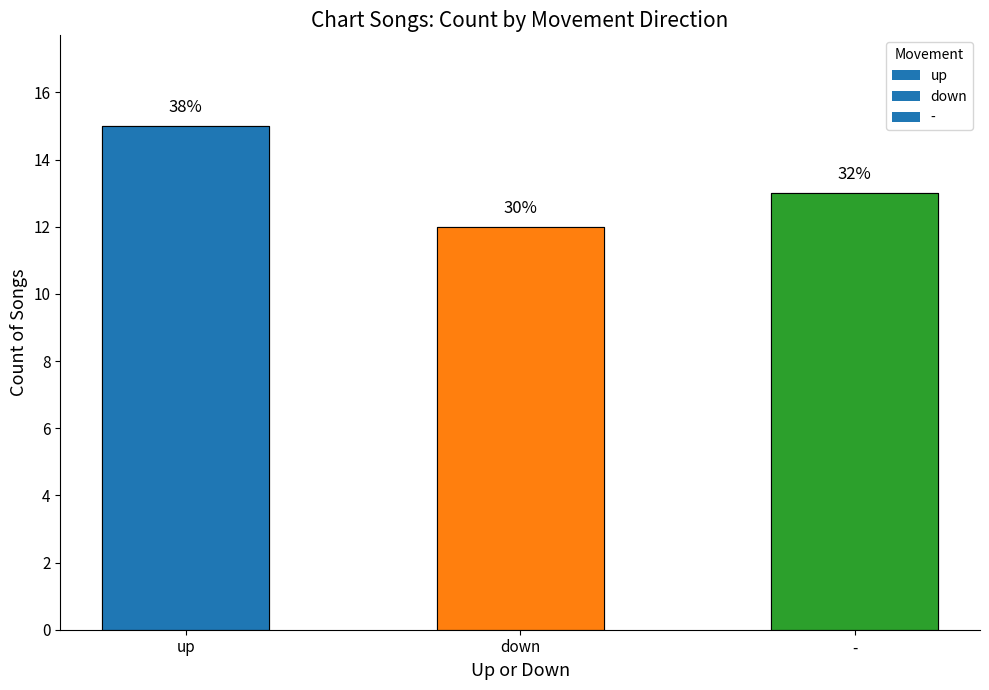

What is the value of the 2nd bar from the left?

12